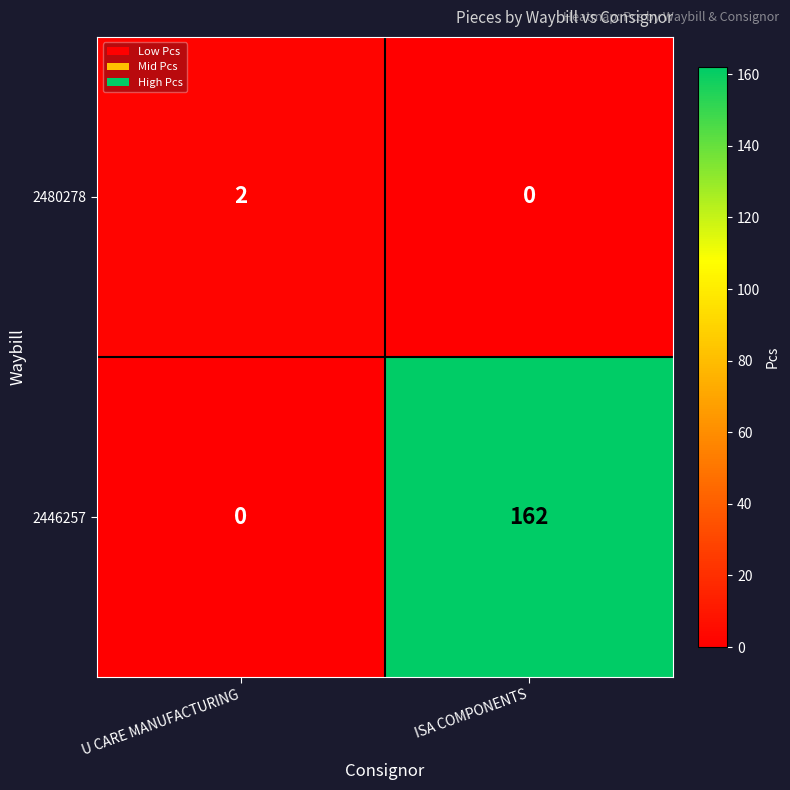

What is the sum of the 2446257 values at ISA COMPONENTS and U CARE MANUFACTURING?

162